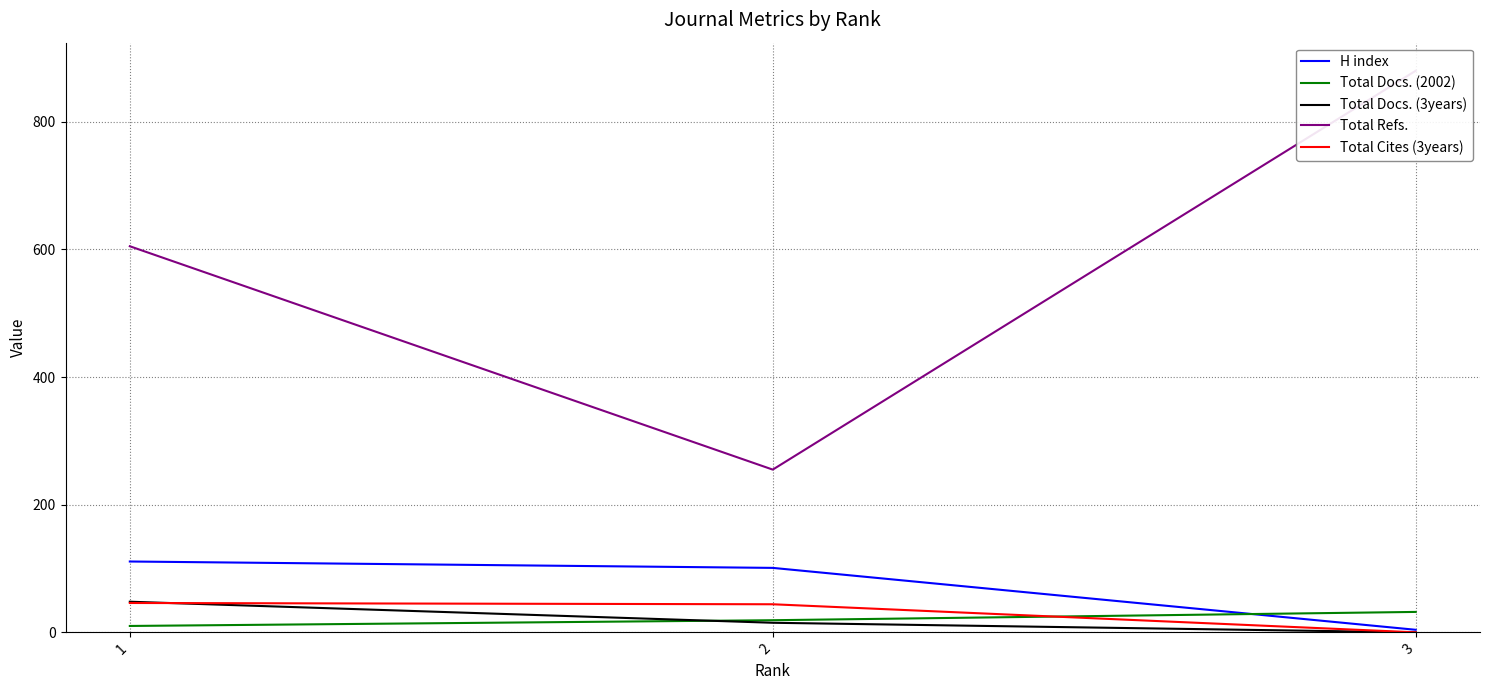

Rank the categories by H index value from lowest to highest.

3, 2, 1